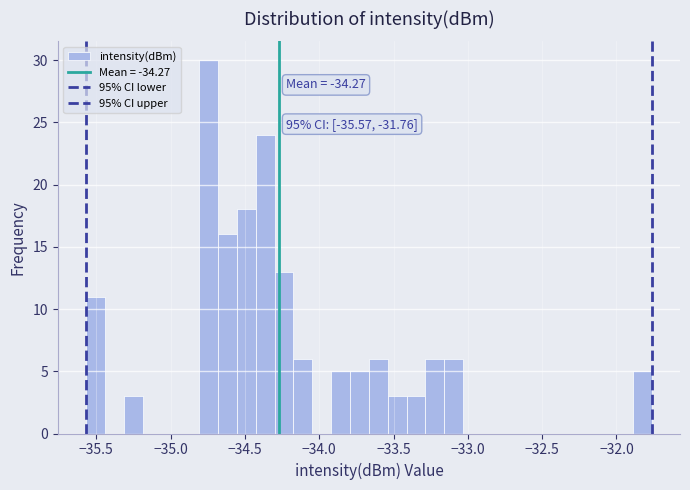

Around what value on the x-axis is the tallest bar? Give the approximate position of its centre, as read against the axis.

-34.75